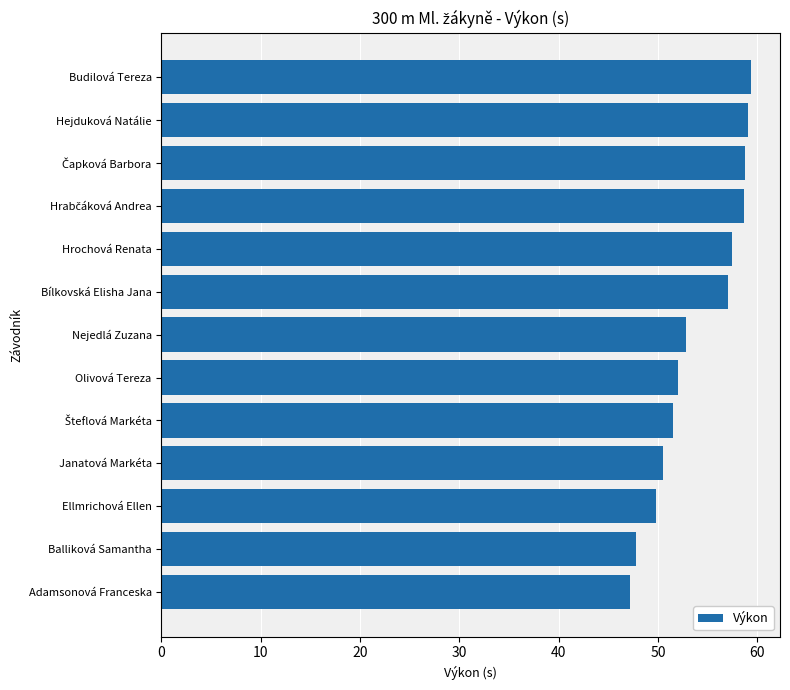

What is the value of the 4th bar from the top?

58.7